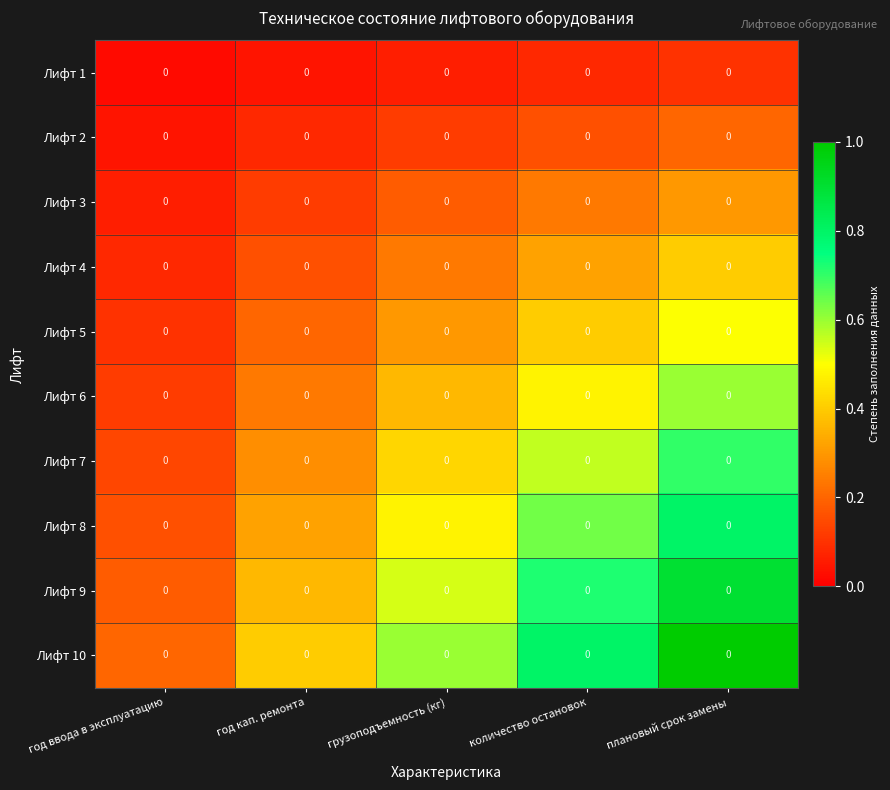

Reading left to right, what are all the values shown in this chart?

Лифт 1: год ввода в эксплуатацию=0.0	год кап. ремонта=0.0	грузоподъемность (кг)=0.0	количество остановок=0.0	плановый срок замены=0.0
Лифт 2: год ввода в эксплуатацию=0.0	год кап. ремонта=0.0	грузоподъемность (кг)=0.0	количество остановок=0.0	плановый срок замены=0.0
Лифт 3: год ввода в эксплуатацию=0.0	год кап. ремонта=0.0	грузоподъемность (кг)=0.0	количество остановок=0.0	плановый срок замены=0.0
Лифт 4: год ввода в эксплуатацию=0.0	год кап. ремонта=0.0	грузоподъемность (кг)=0.0	количество остановок=0.0	плановый срок замены=0.0
Лифт 5: год ввода в эксплуатацию=0.0	год кап. ремонта=0.0	грузоподъемность (кг)=0.0	количество остановок=0.0	плановый срок замены=0.0
Лифт 6: год ввода в эксплуатацию=0.0	год кап. ремонта=0.0	грузоподъемность (кг)=0.0	количество остановок=0.0	плановый срок замены=0.0
Лифт 7: год ввода в эксплуатацию=0.0	год кап. ремонта=0.0	грузоподъемность (кг)=0.0	количество остановок=0.0	плановый срок замены=0.0
Лифт 8: год ввода в эксплуатацию=0.0	год кап. ремонта=0.0	грузоподъемность (кг)=0.0	количество остановок=0.0	плановый срок замены=0.0
Лифт 9: год ввода в эксплуатацию=0.0	год кап. ремонта=0.0	грузоподъемность (кг)=0.0	количество остановок=0.0	плановый срок замены=0.0
Лифт 10: год ввода в эксплуатацию=0.0	год кап. ремонта=0.0	грузоподъемность (кг)=0.0	количество остановок=0.0	плановый срок замены=0.0